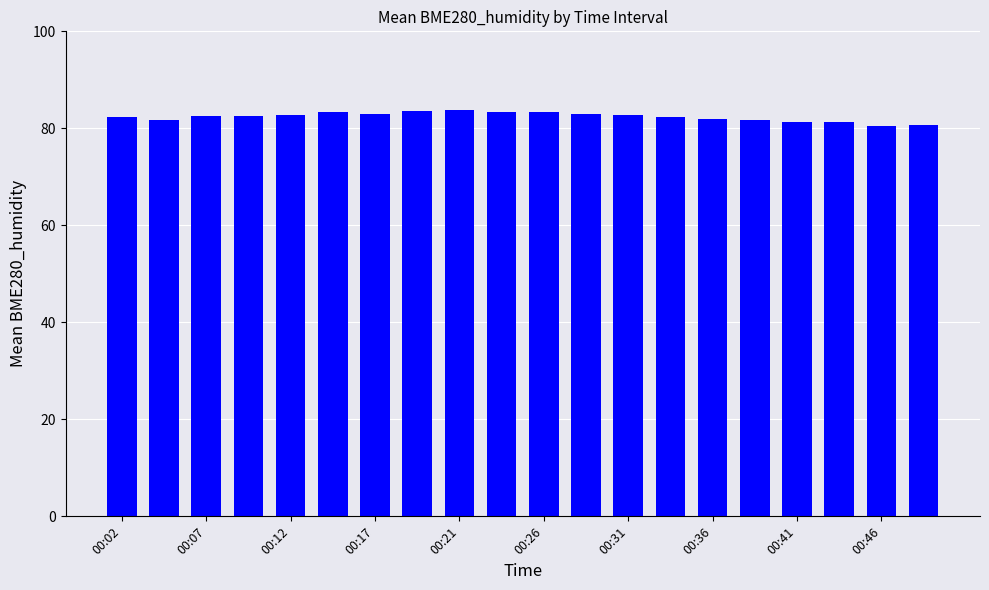

What is the average value?

82.4